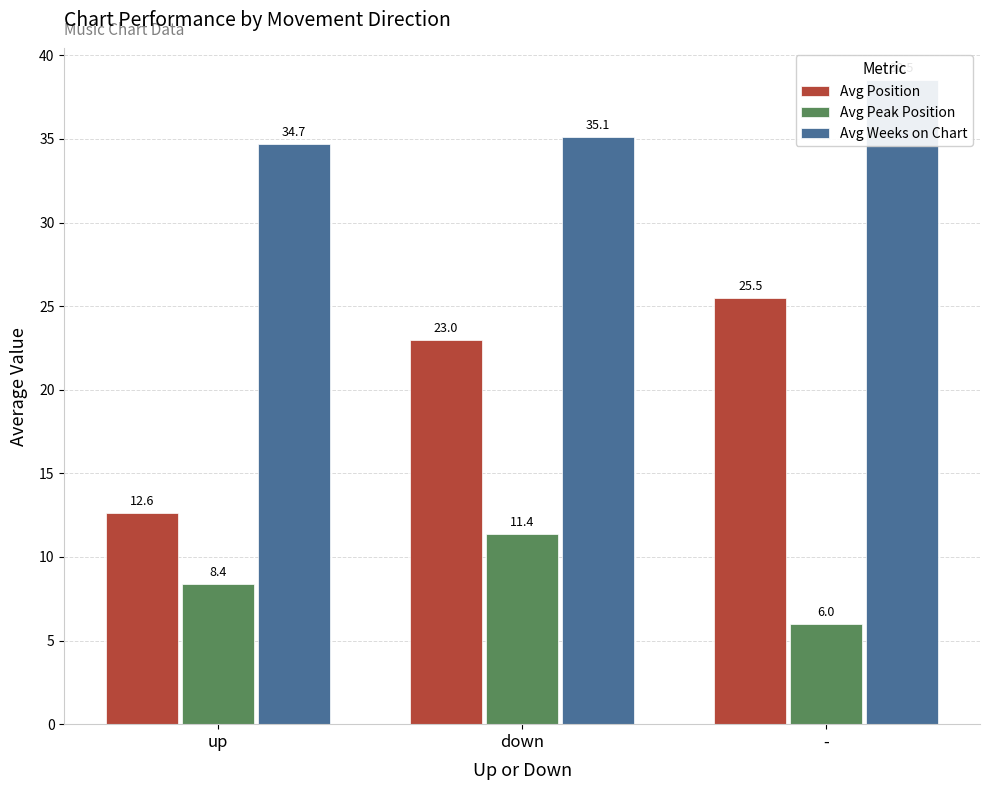

Reading left to right, extract all data points from this chart.

Avg Position: up=12.6	down=23.0	-=25.5
Avg Peak Position: up=8.4	down=11.4	-=6.0
Avg Weeks on Chart: up=34.7	down=35.1	-=38.5